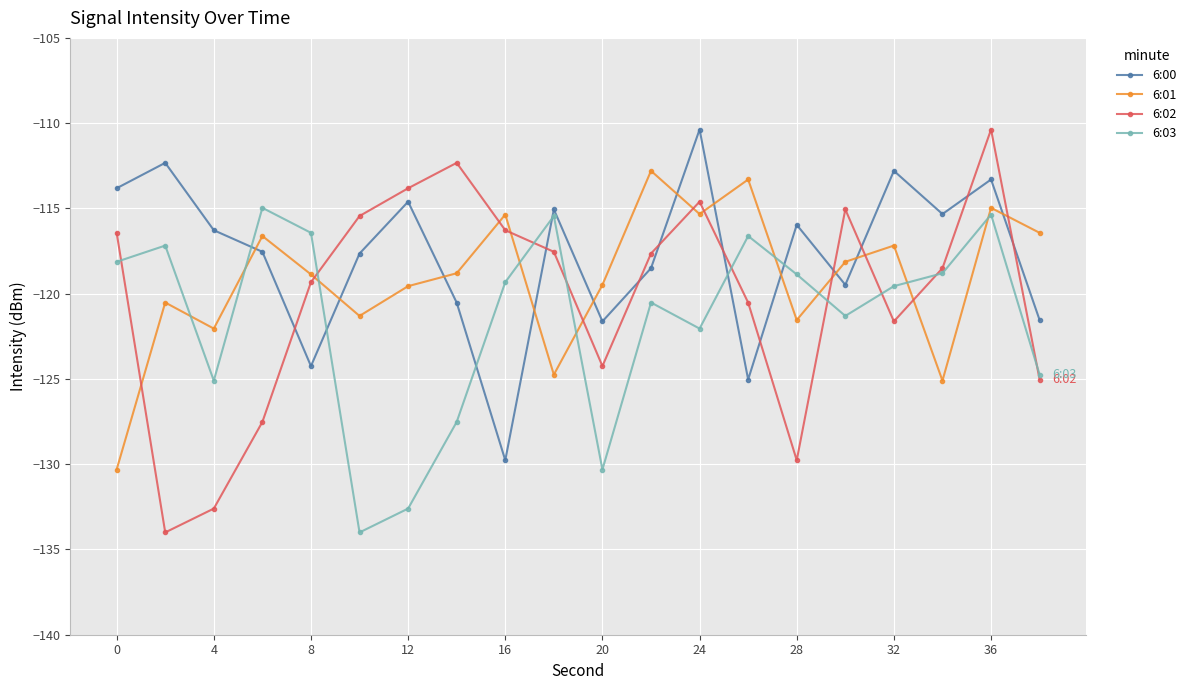

Which series has the largest range (max minus min)?

6:02